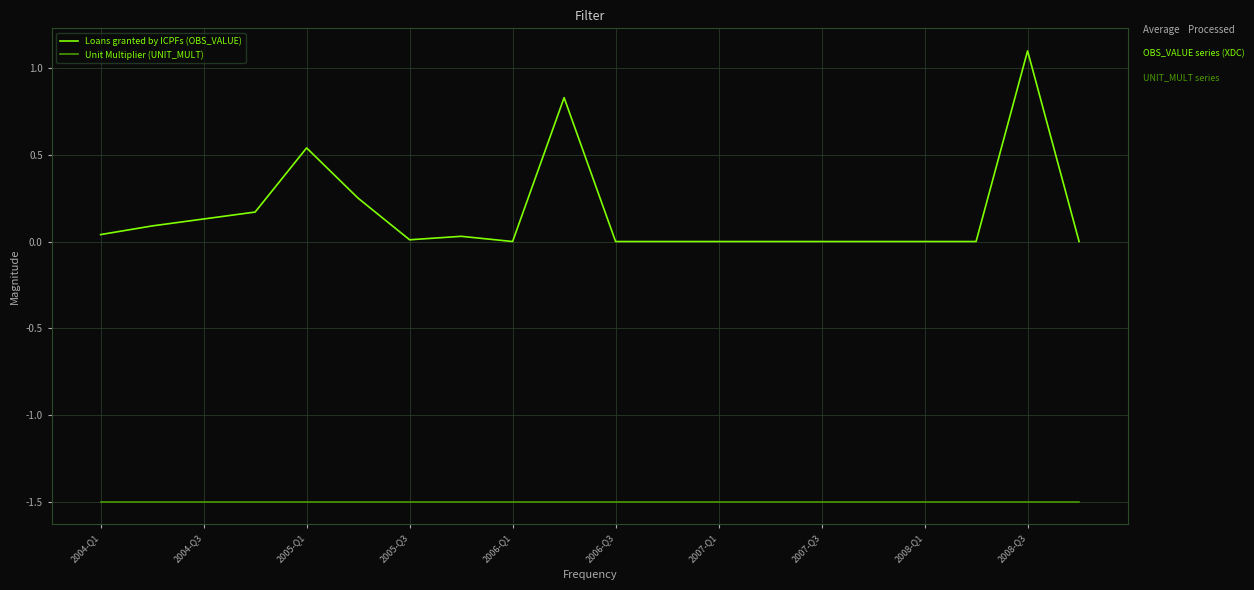

How many categories are shown in the chart?

20